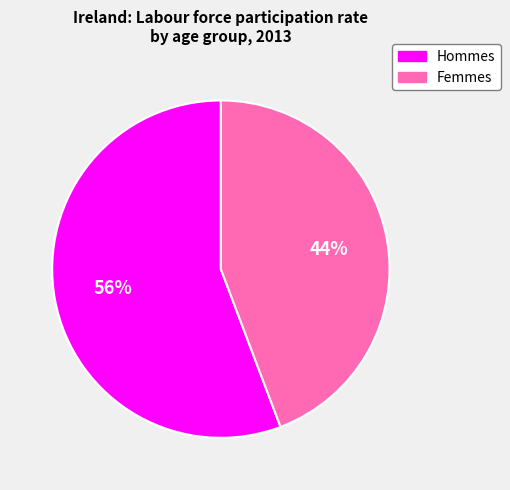

Count the number of slices in the pie.

2